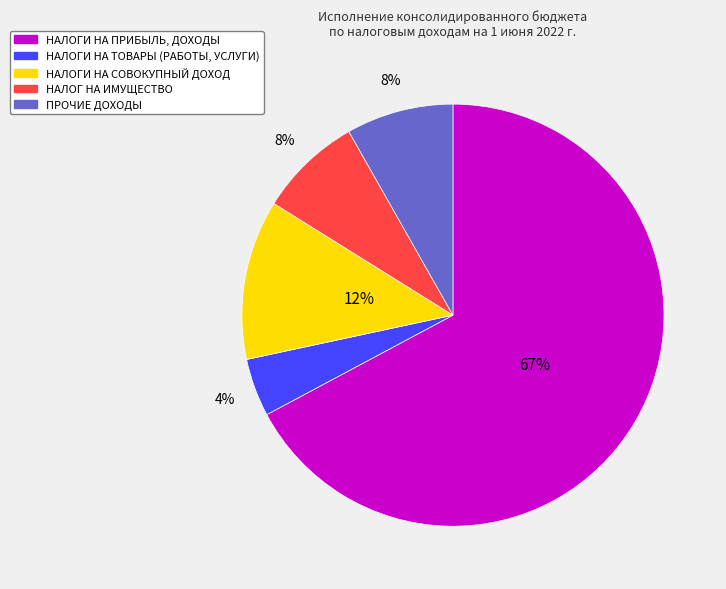

Which has a higher value, НАЛОГ НА ИМУЩЕСТВО or НАЛОГИ НА ТОВАРЫ (РАБОТЫ, УСЛУГИ)?

НАЛОГ НА ИМУЩЕСТВО